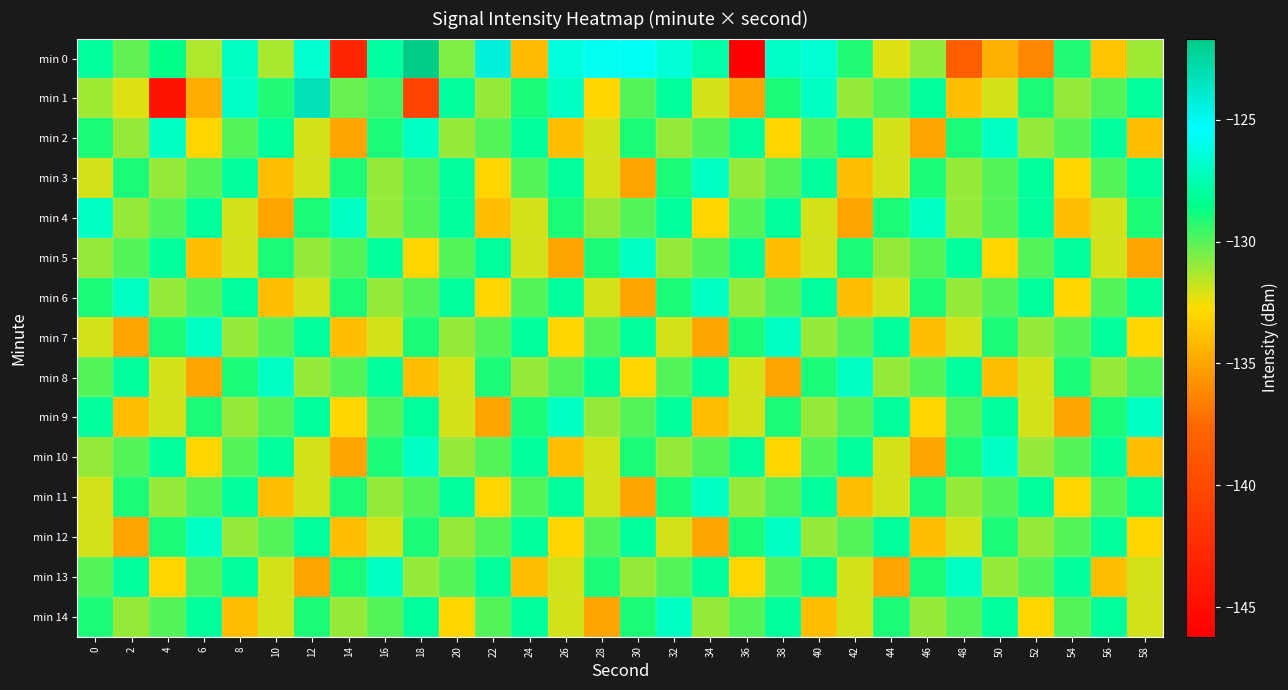

How many categories are shown in the chart?

30